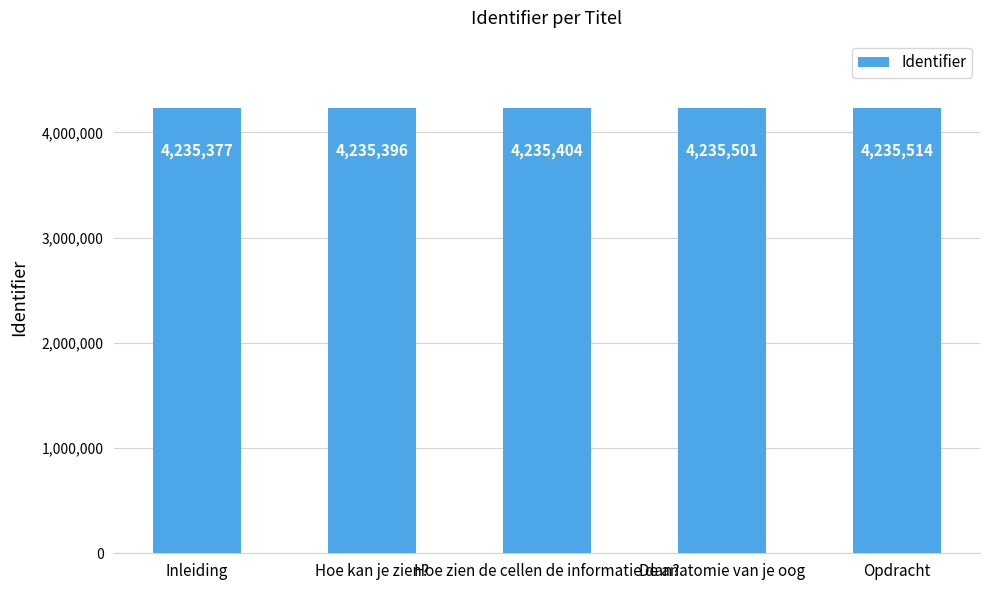

Which has a higher value, De anatomie van je oog or Hoe zien de cellen de informatie dan??

De anatomie van je oog